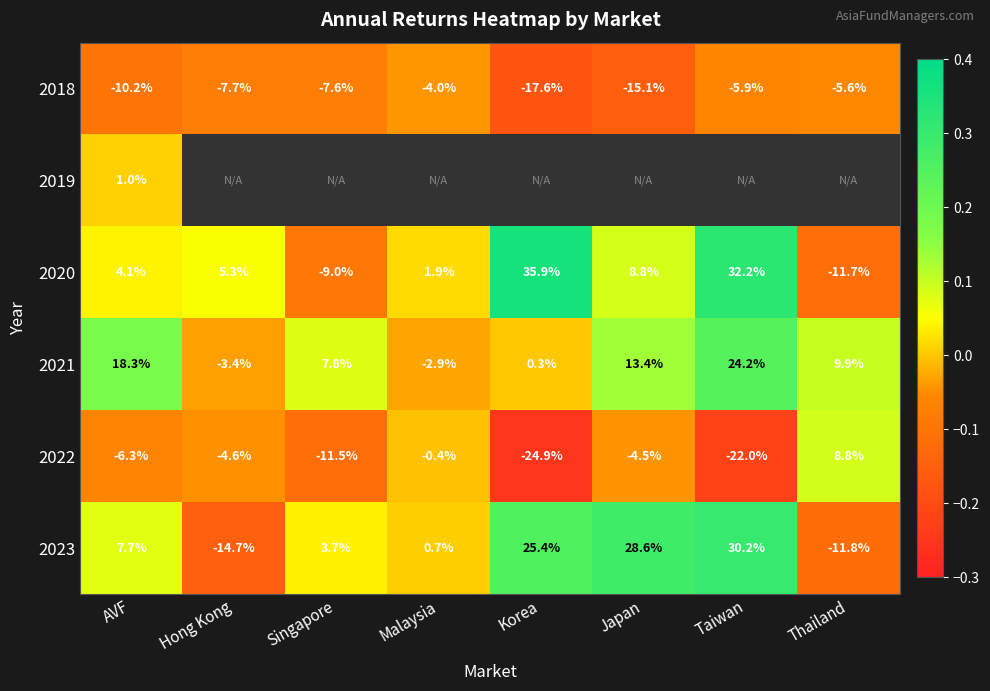

Count the number of data series in this chart.

6